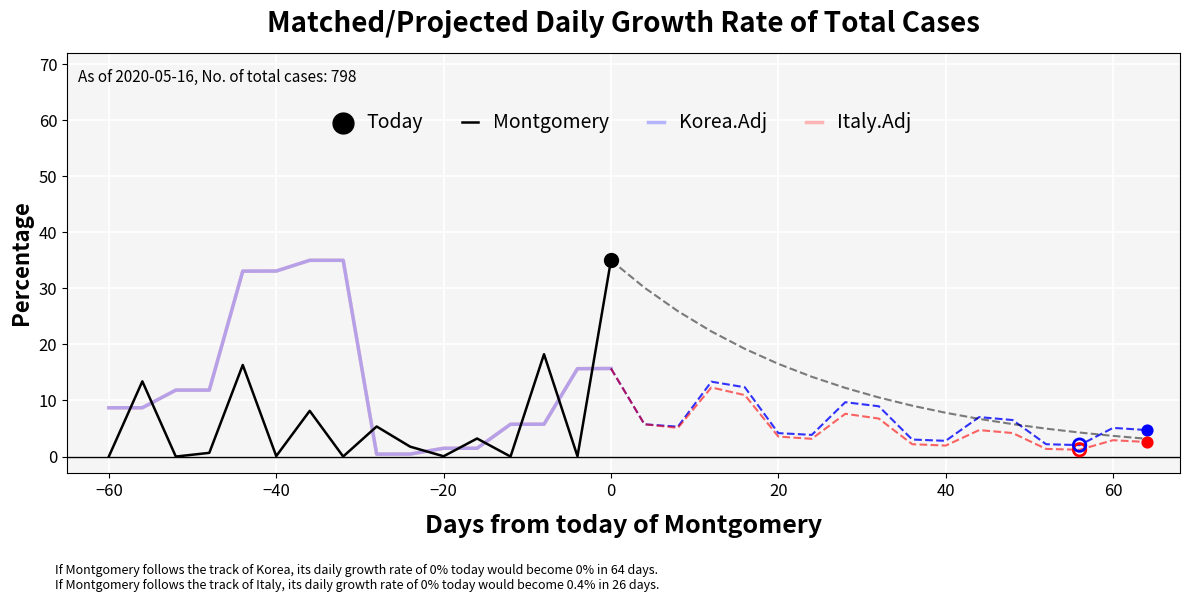

Which series has the largest Y range (max minus min)?

Montgomery